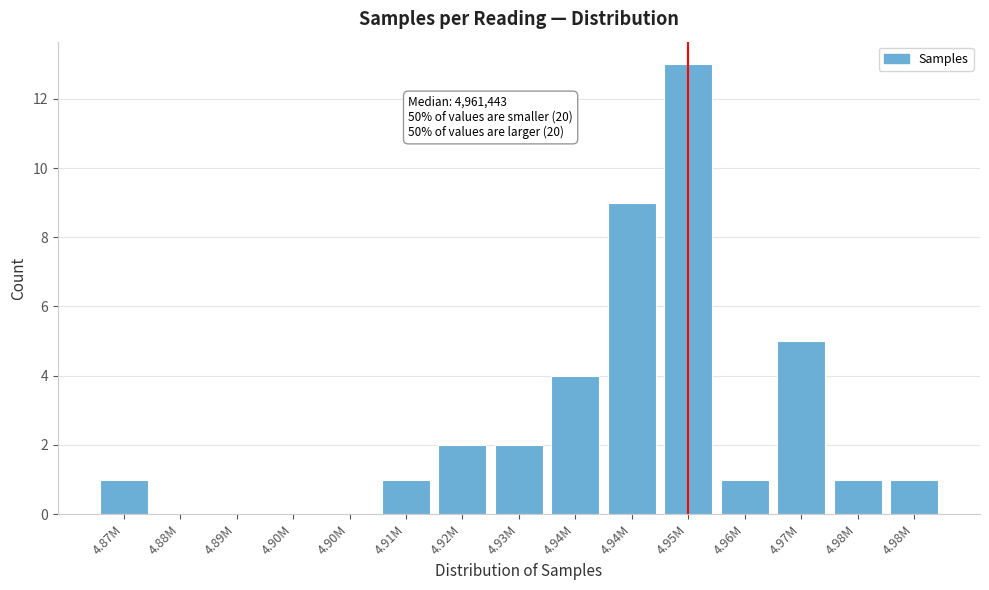

How many series are shown in this chart?

1